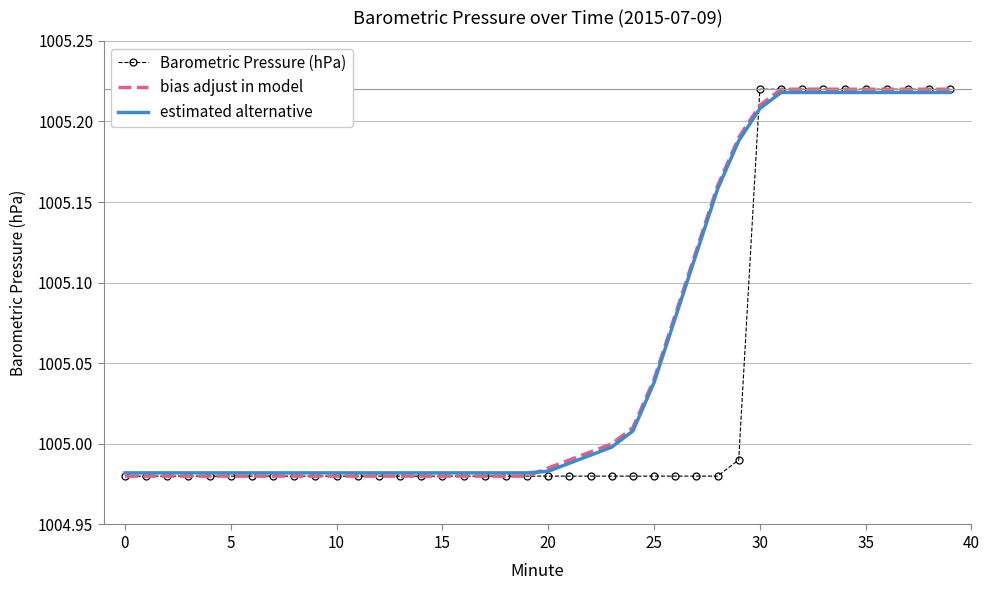

At how many categories does at least one series exceed 1005?

16